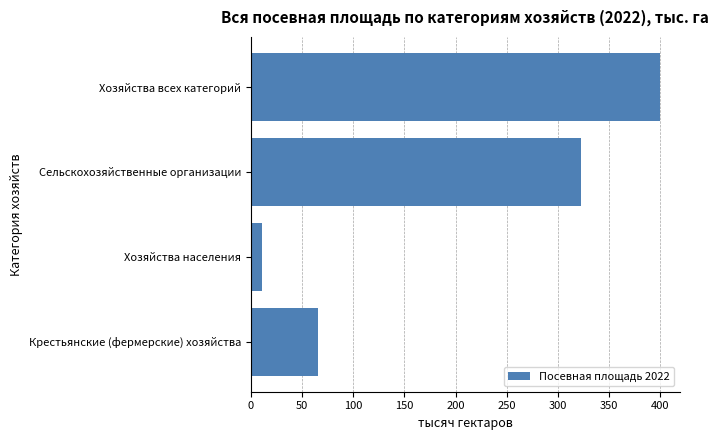

What is the value of the 4th bar from the top?

65.4